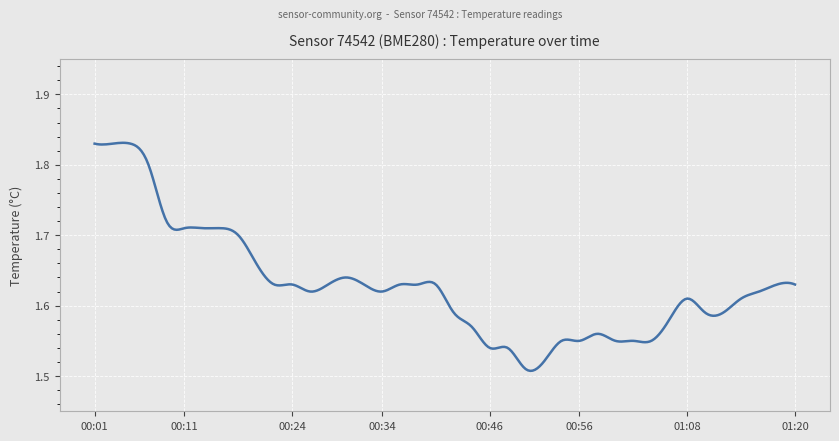

What is the difference between the maximum and minimum values?

0.3